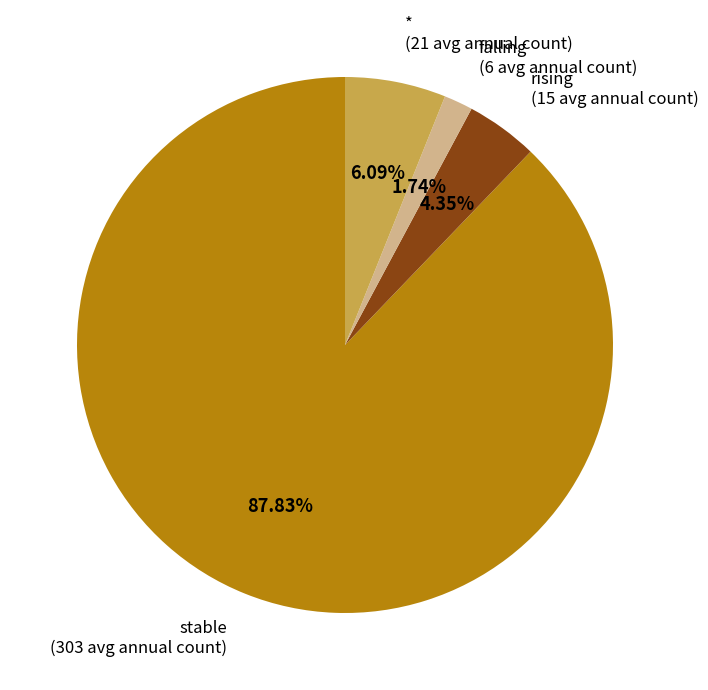

To the nearest percent, what is the average slice percentage?

25%